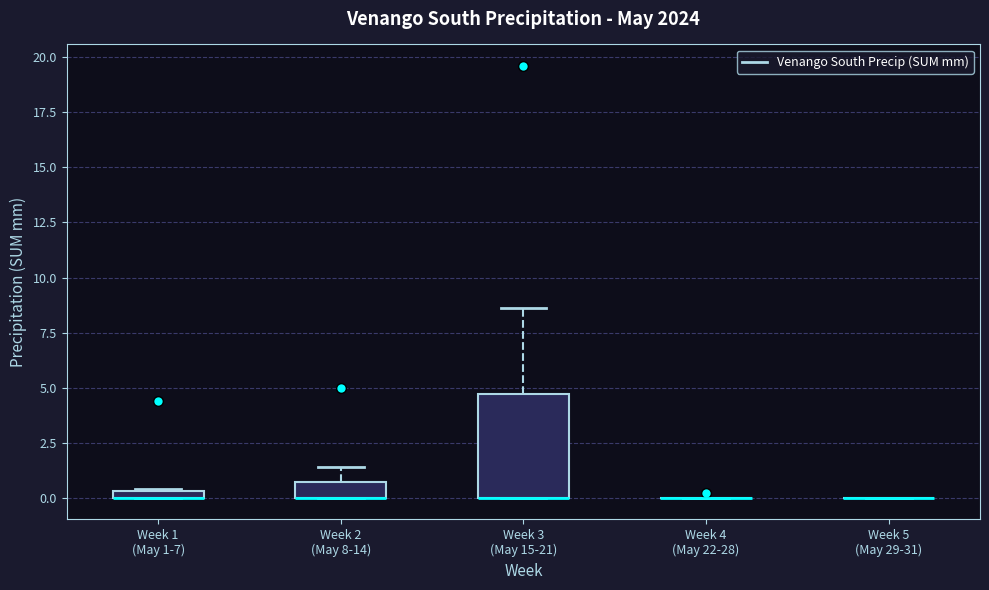

Which box is the tallest, from its lower edge to its upper edge?

Week 3 (May 15-21)